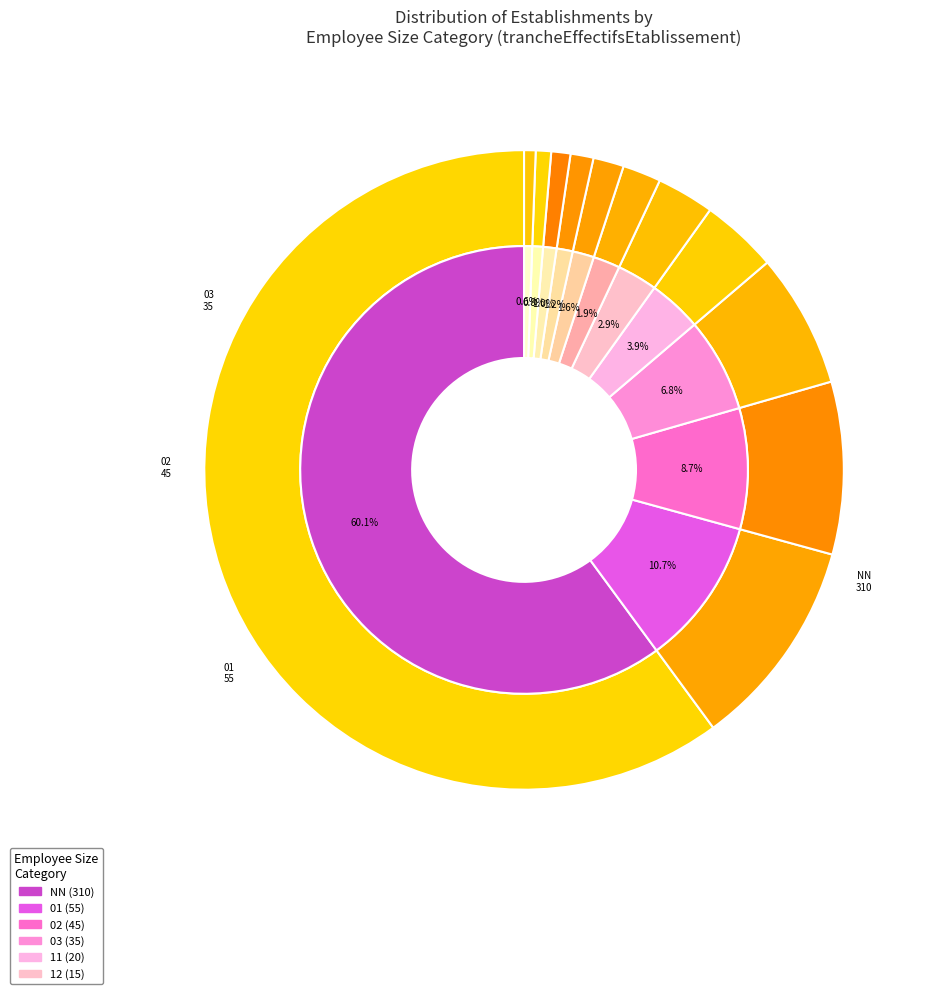

True or false: 00 accounts for 1% of the total.

False